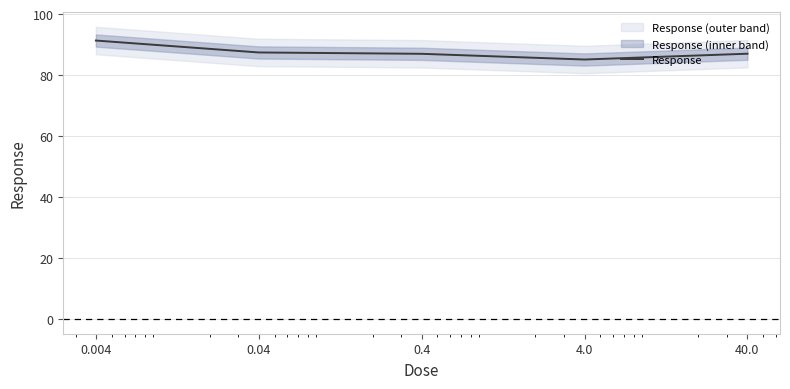

What is the minimum value shown in the chart?

85.1